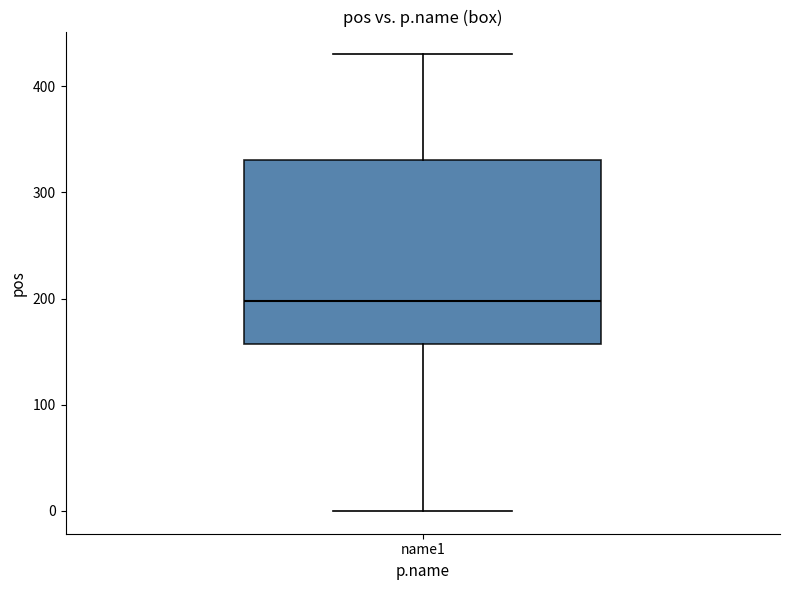

Transcribe this box plot: give where the median line is, the range the box spans, and where the two whiskers end, as read against the y-axis. The values are not printed on the chart, so give them approximately, as read against the axis.

median 200, box 160 to 330, whiskers 0 to 430